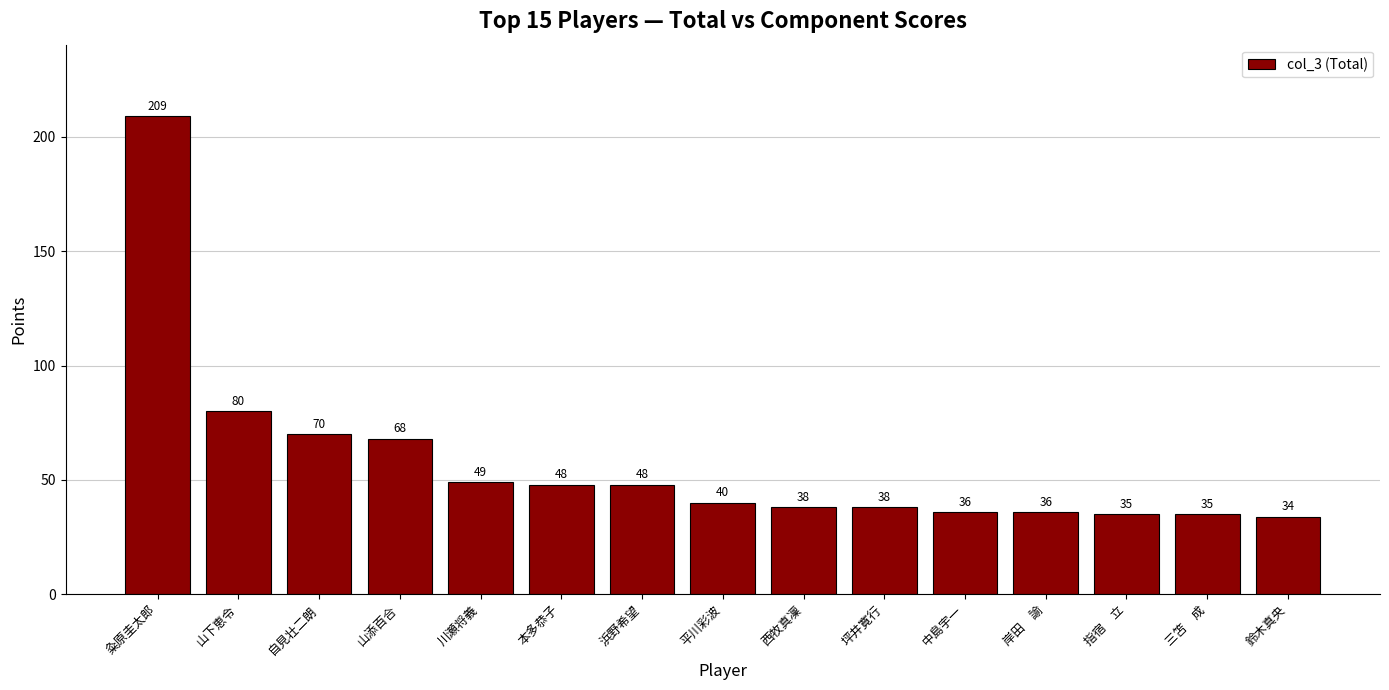

What is the difference between the second highest and second lowest values?

45